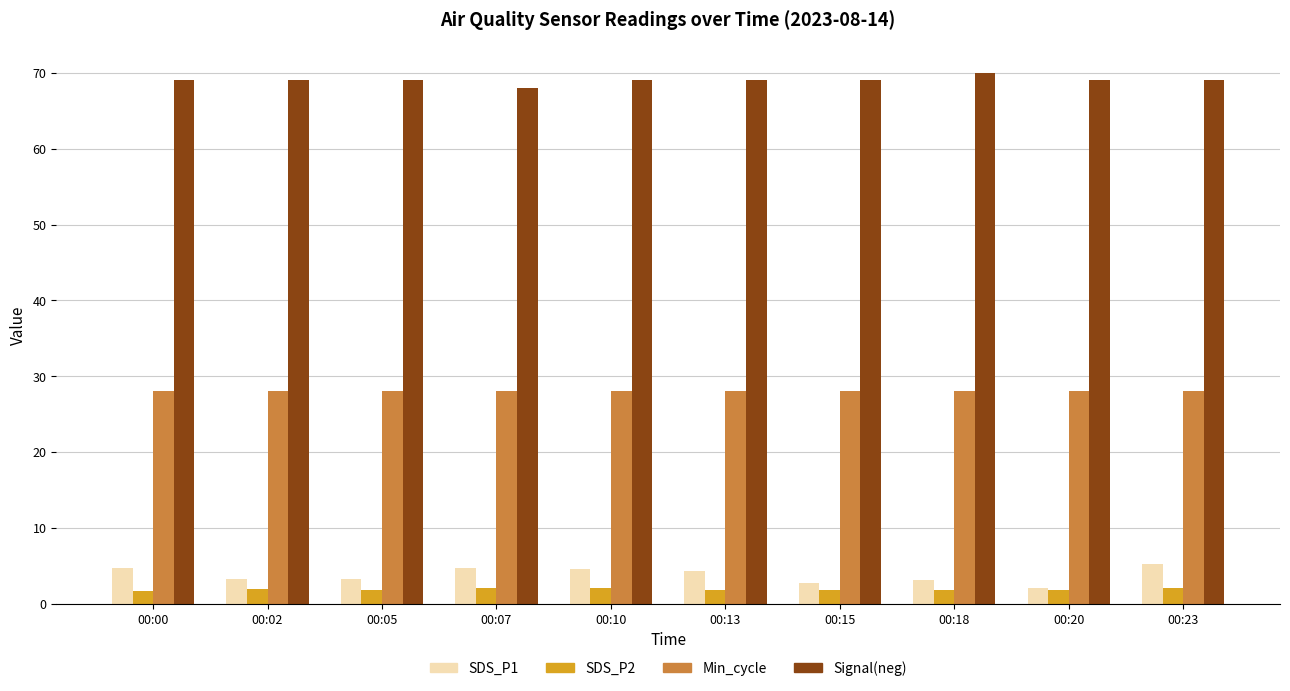

At how many categories does at least one series exceed 11?

10